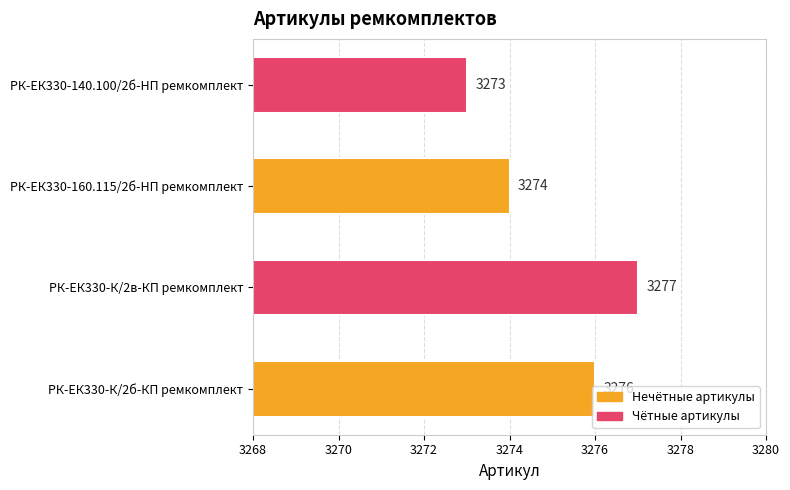

What is the approximate value at РК-ЕК330-160.115/2б-HП ремкомплект?

3274